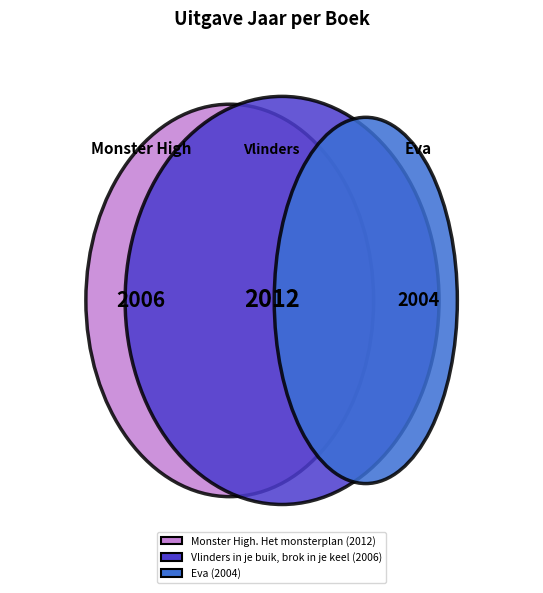

What percentage is the Vlinders in je buik, brok in je keel slice, to the nearest percent?

33%